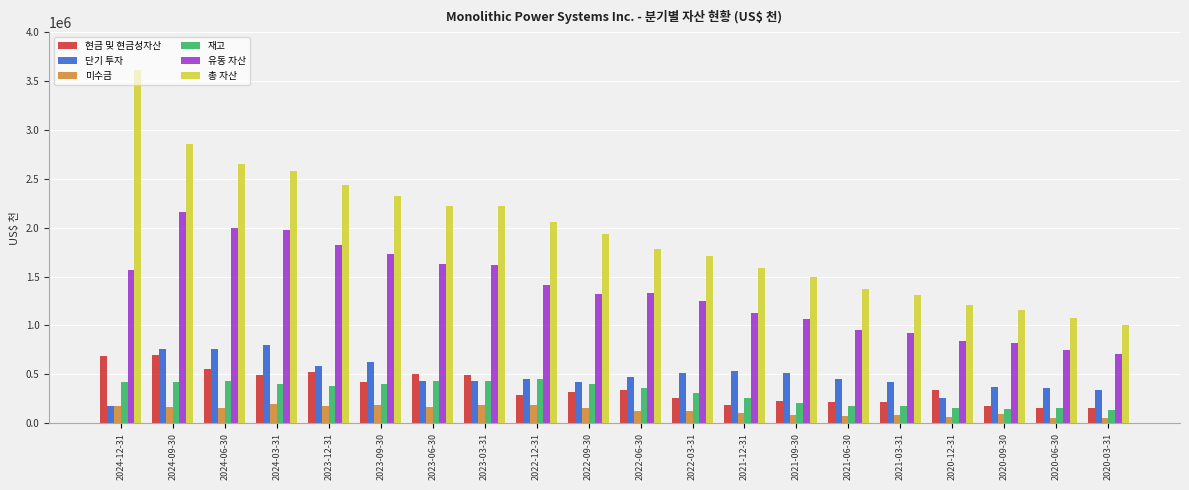

What is the spread (max minus min) of values at 2023-12-31?

2254495